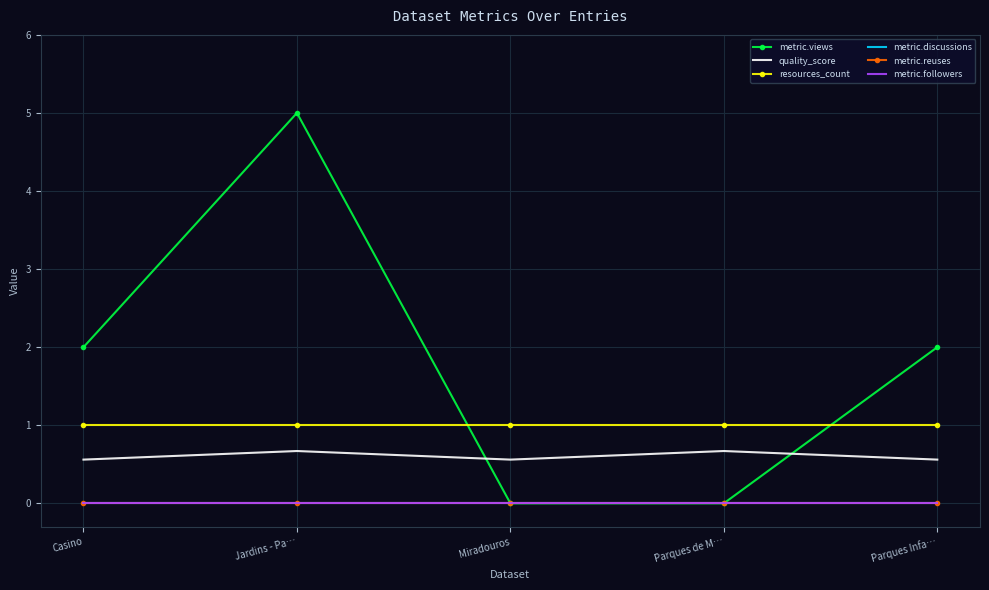

True or false: metric.followers and metric.reuses intersect in this chart.

False